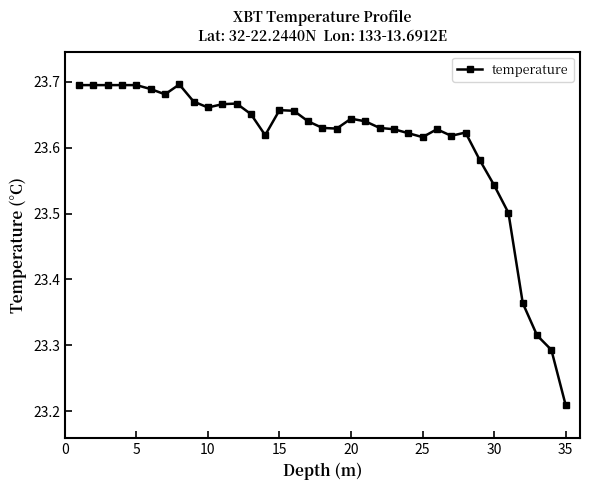

What is the sum of all values?

826.1